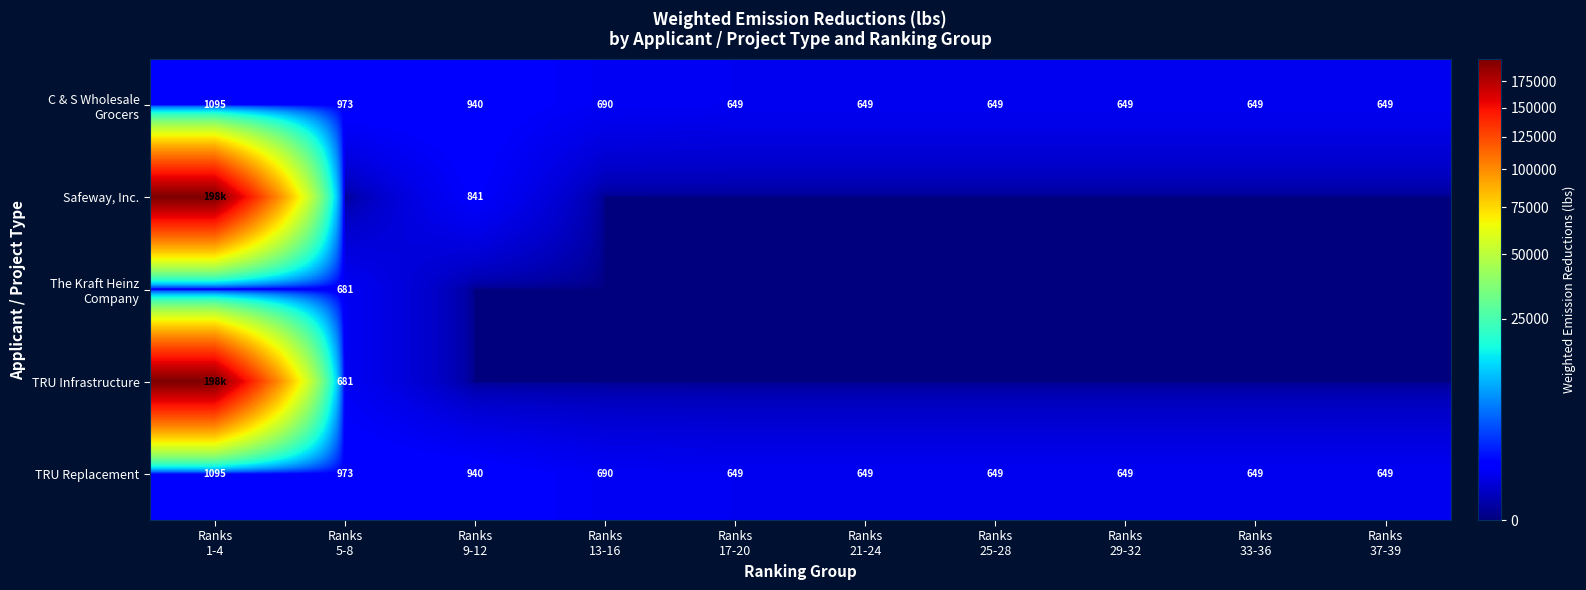

Between Ranks
33-36 and Ranks
21-24, which is larger?

Ranks
33-36